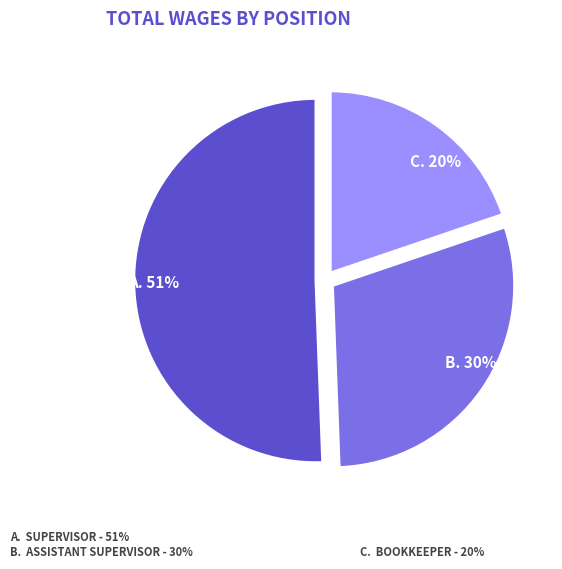

Is there any slice that represents more than half of the pie?

Yes